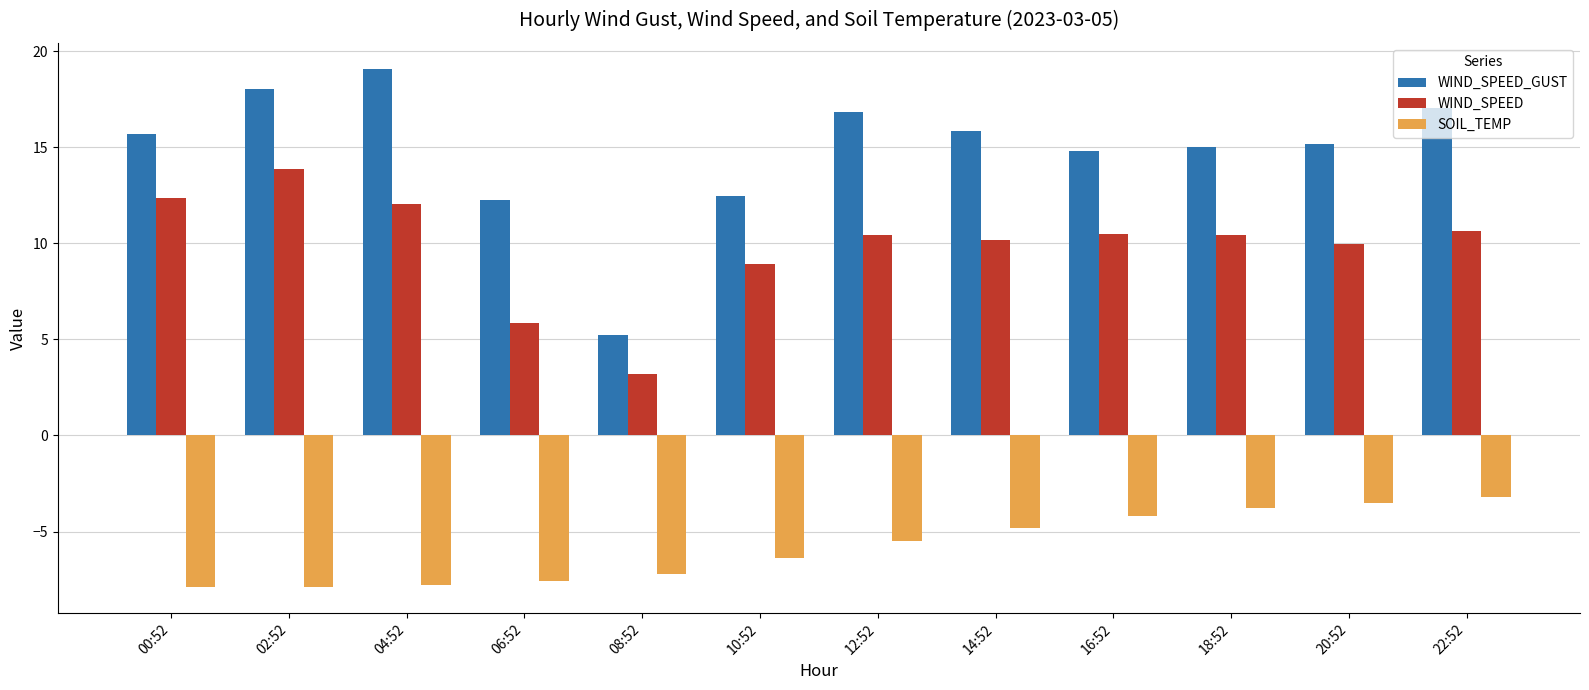

Where is WIND_SPEED nearest to the value 8?

10:52